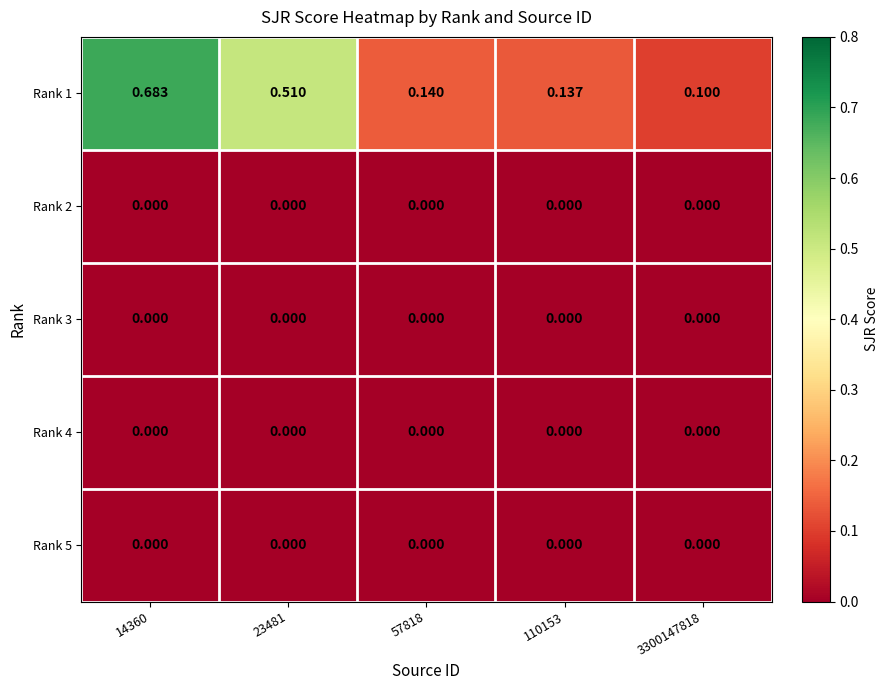

Which series changed the most between 110153 and 3300147818?

Rank 1